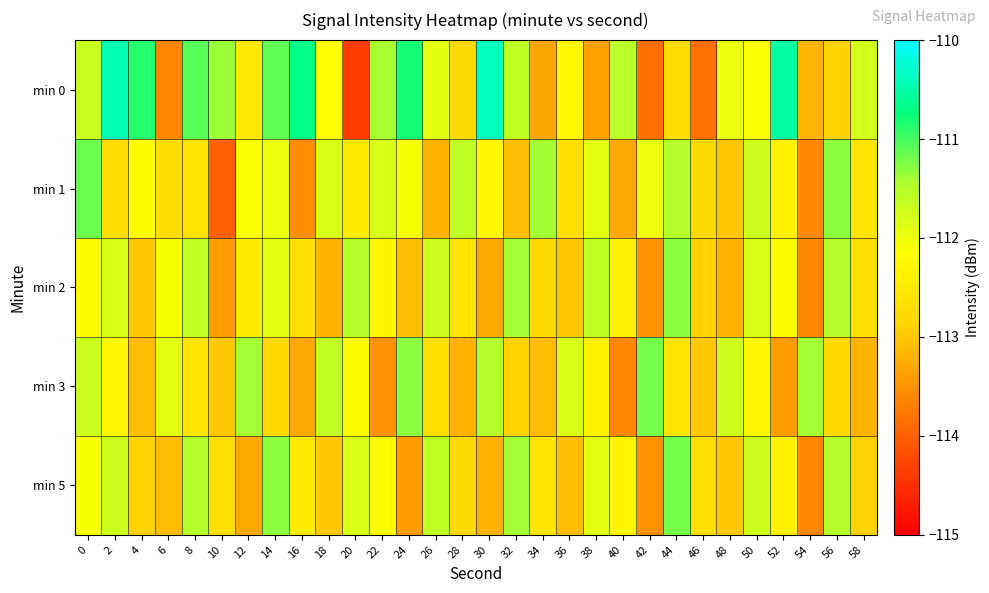

Which has a higher value, 42 or 16?

16